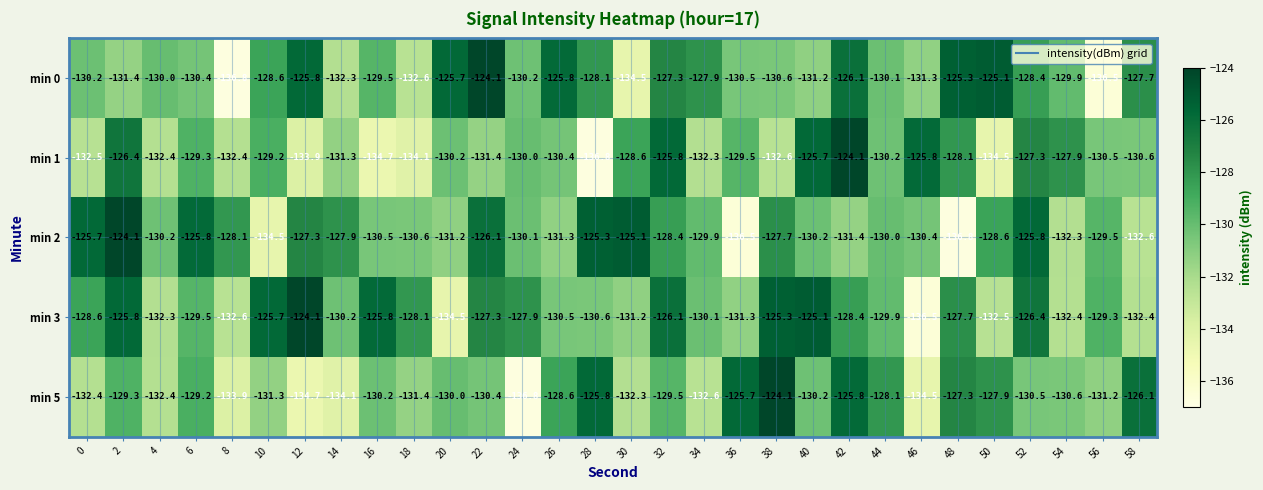

How many data points does each series have?

30